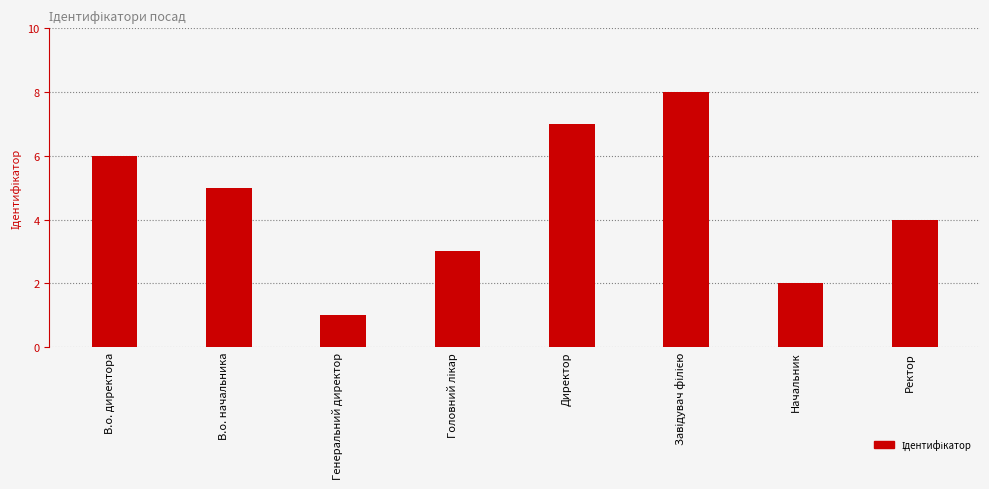

What is the difference between the maximum and minimum values?

7